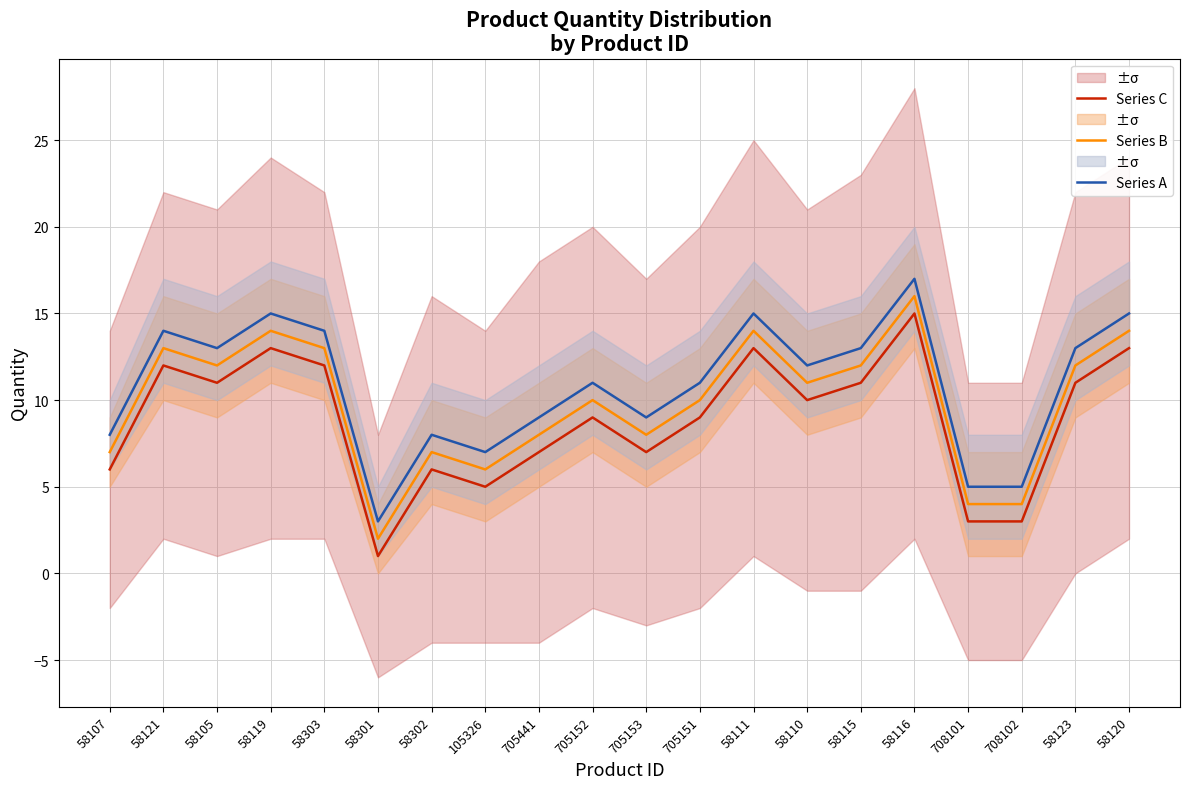

What is the label of the 3rd point from the right?

708102